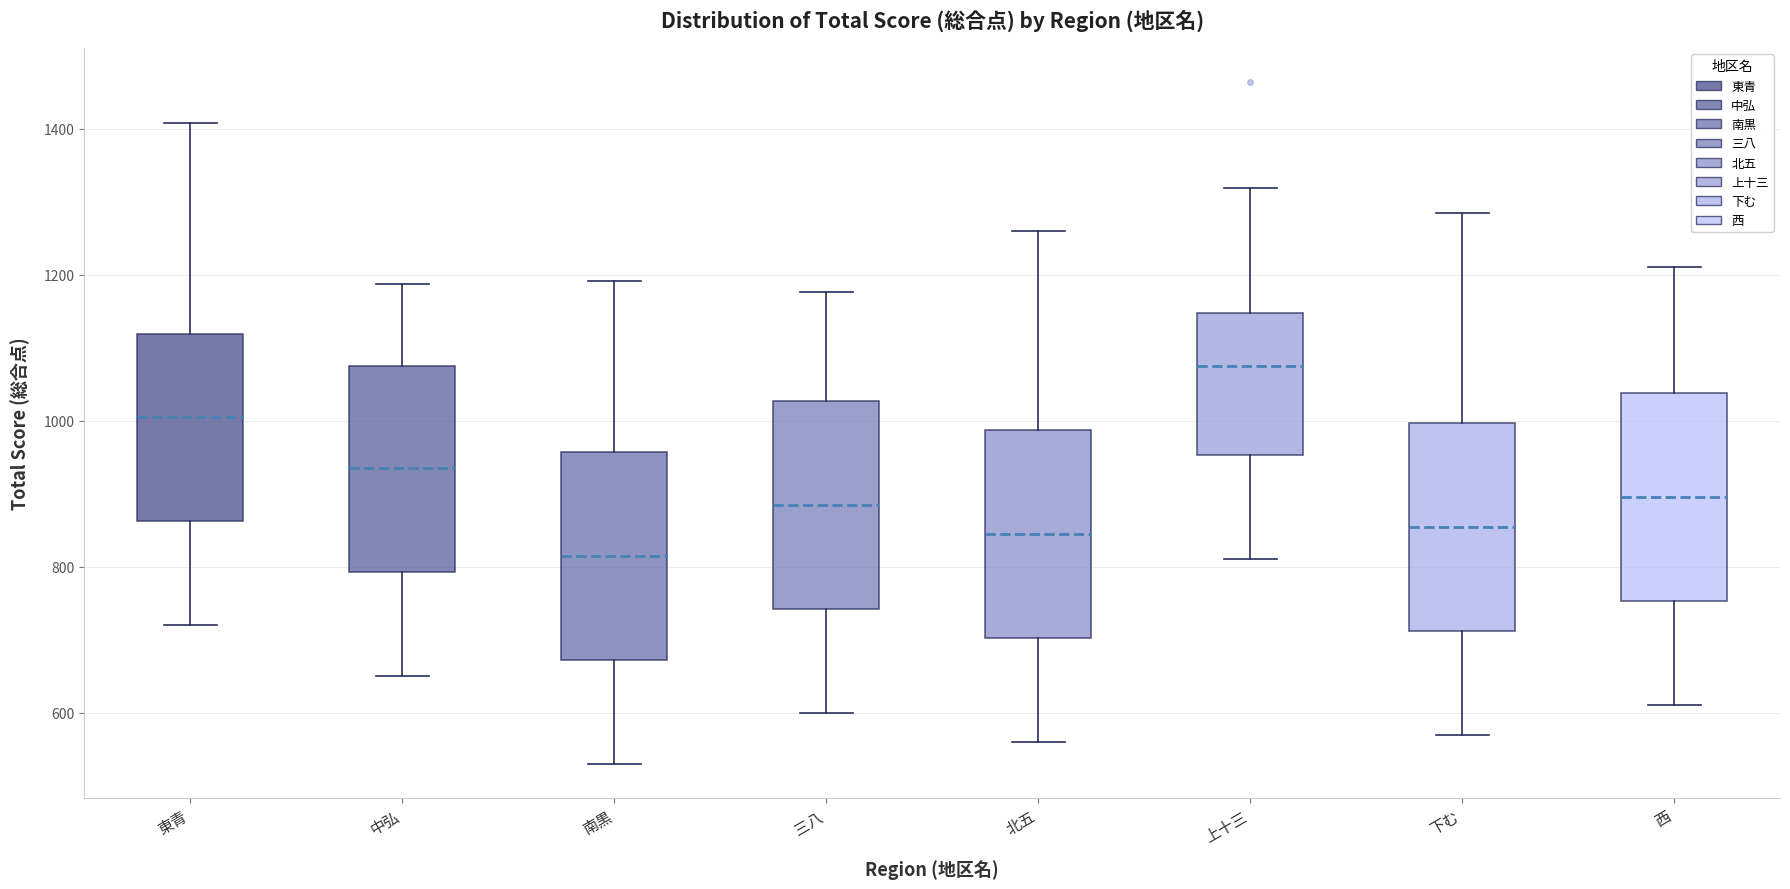

Reading left to right, transcribe this box plot: for each box, give where its median line is, the range the box spans, and where its two whiskers end, as read against the y-axis. The values are not printed on the chart, so give them approximately, as read against the axis.

東青: median 1000, box 860 to 1120, whiskers 720 to 1400
中弘: median 940, box 800 to 1080, whiskers 660 to 1180
南黒: median 820, box 680 to 960, whiskers 540 to 1200
三八: median 880, box 740 to 1020, whiskers 600 to 1180
北五: median 840, box 700 to 980, whiskers 560 to 1260
上十三: median 1080, box 960 to 1140, whiskers 820 to 1320
下む: median 860, box 720 to 1000, whiskers 580 to 1280
西: median 900, box 760 to 1040, whiskers 620 to 1220